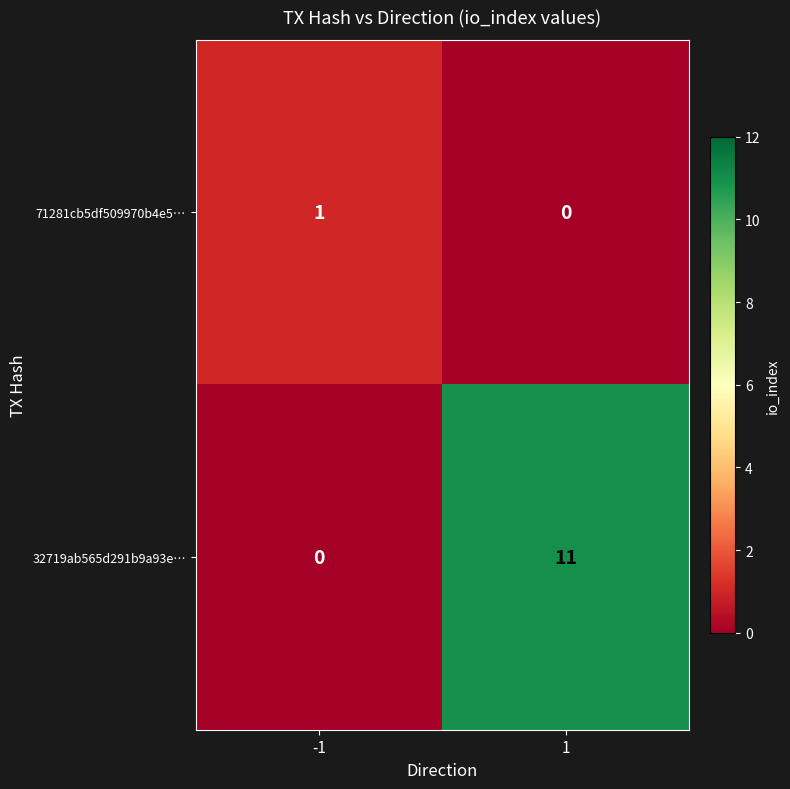

Rank the series by their average value, from lowest to highest.

71281cb5df509970b4e5…, 32719ab565d291b9a93e…